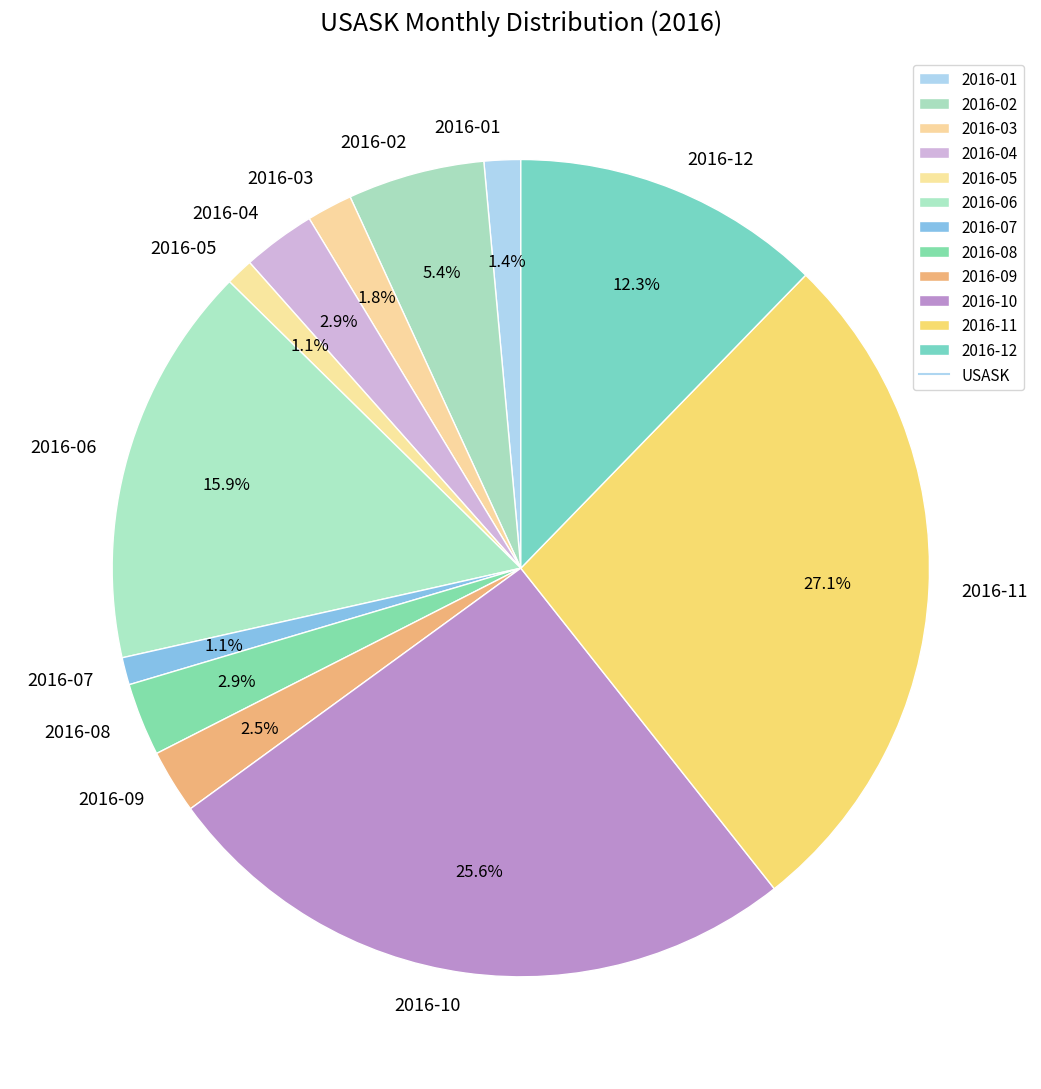

How much of the chart is everything except 2016-08?

97.1%